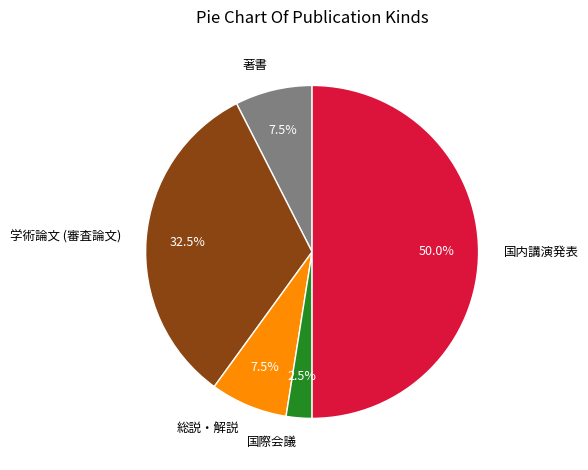

To the nearest percent, what is the combined percentage of 総説・解説 and 学術論文 (審査論文)?

40%